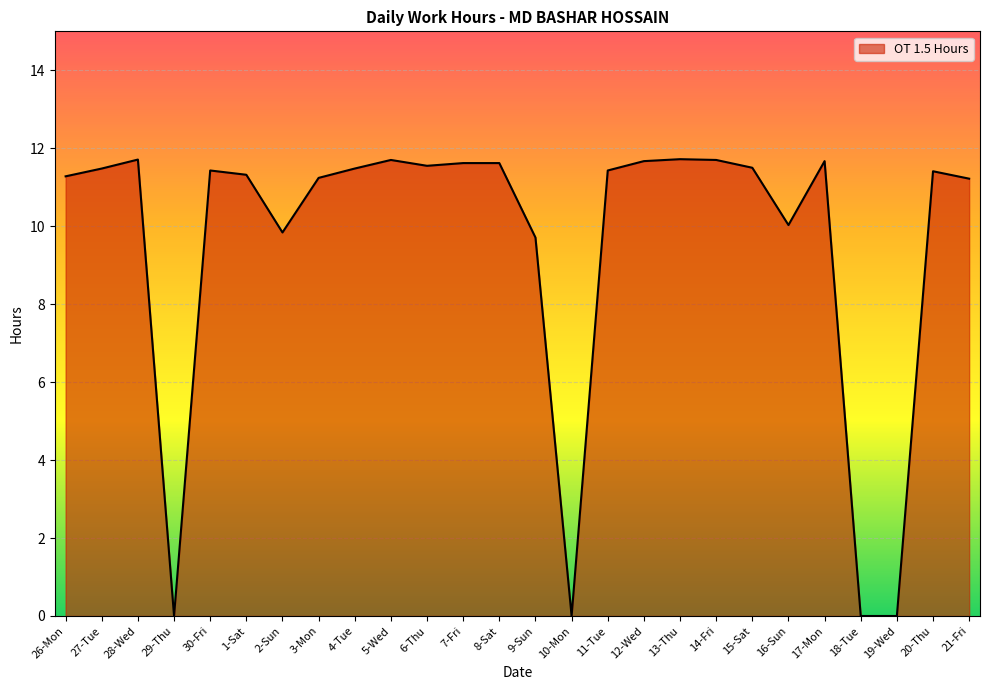

Does the chart have visible grid lines?

Yes